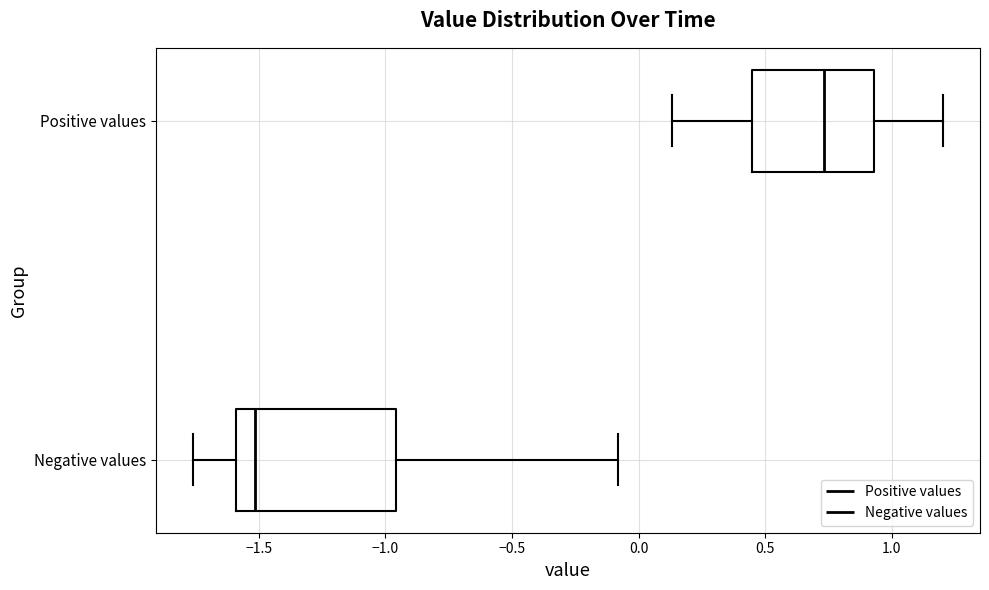

Where is the left edge of the box for Positive values on the x-axis? The values are not printed on the chart, so give them approximately, as read against the axis.

0.45